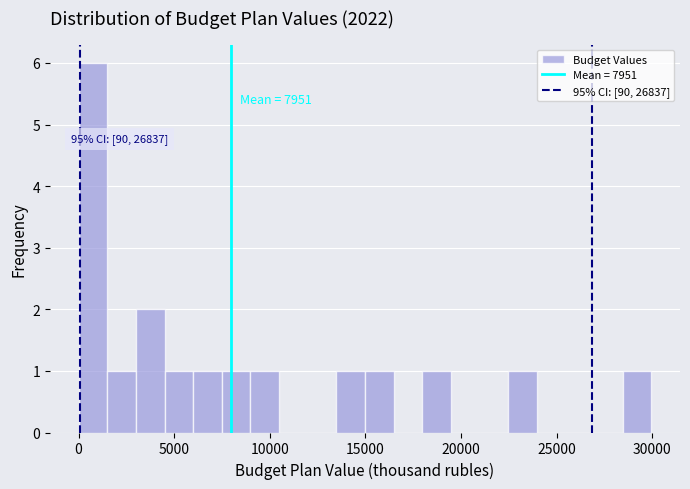

Around what value on the x-axis is the tallest bar? Give the approximate position of its centre, as read against the axis.

1000